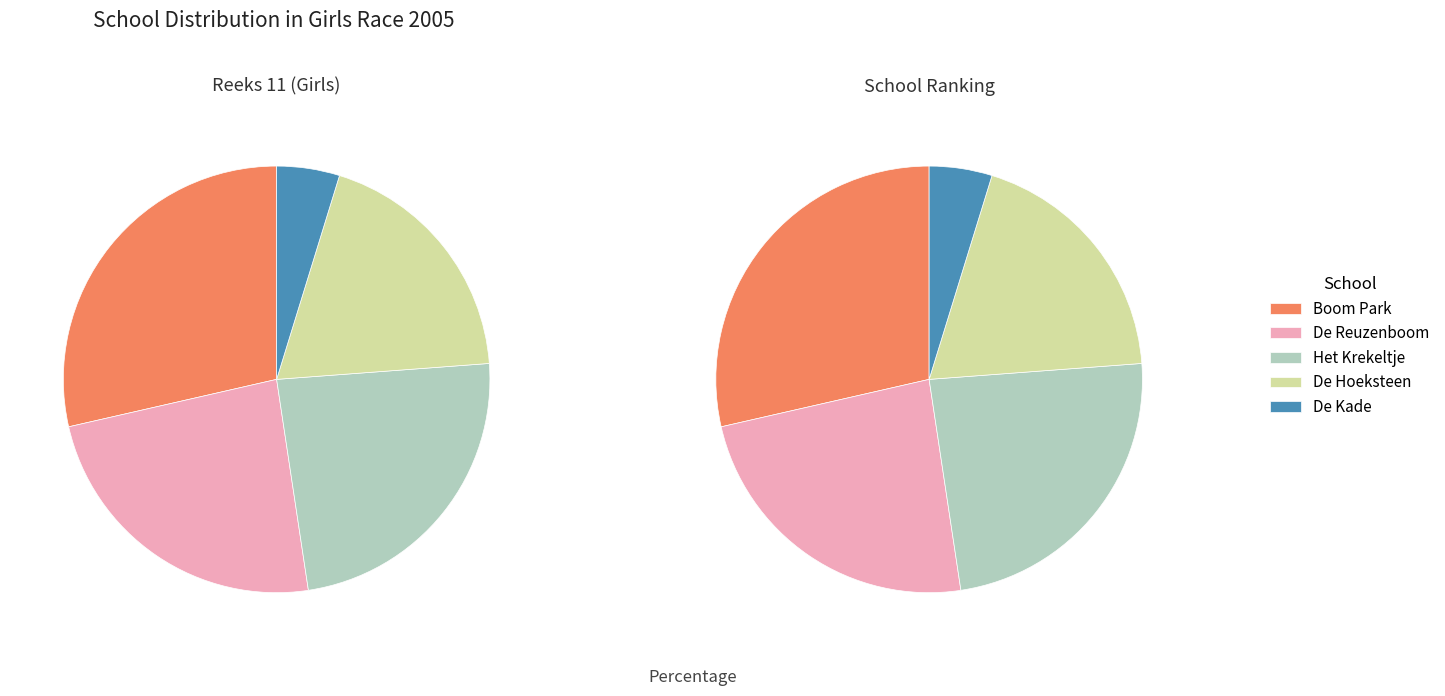

Do De Hoeksteen and Boom Park together represent more than half of the pie?

No